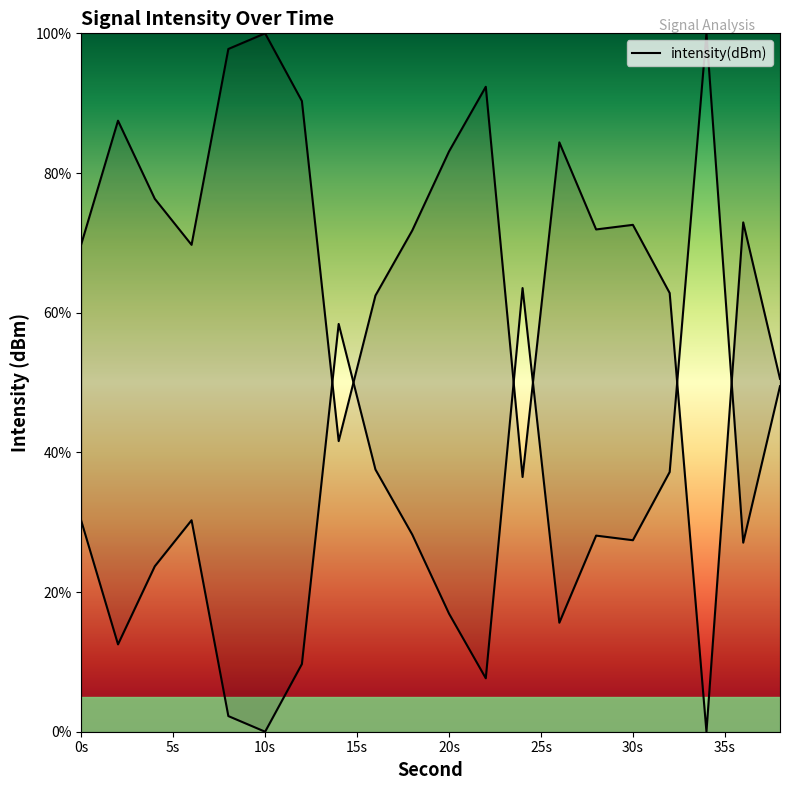

At which category does the data reach its first local peak?

2